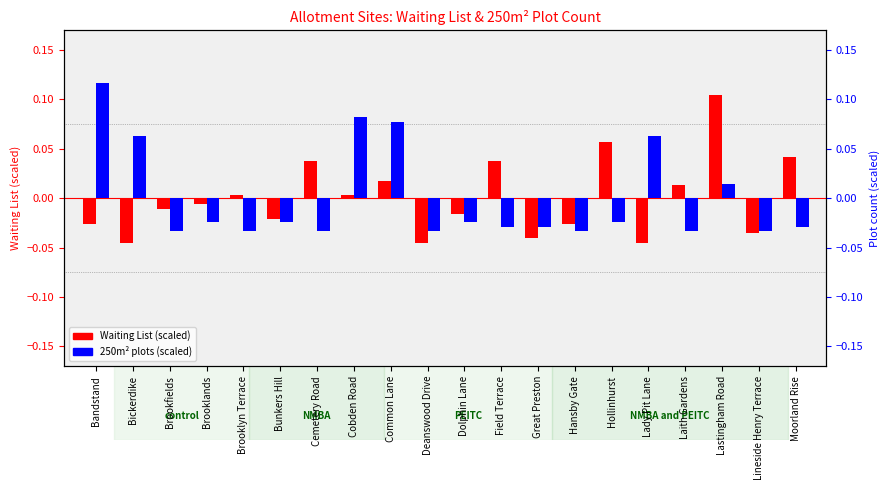

What are all the series names shown in the legend?

Waiting List (scaled), 250m2 plots (scaled)